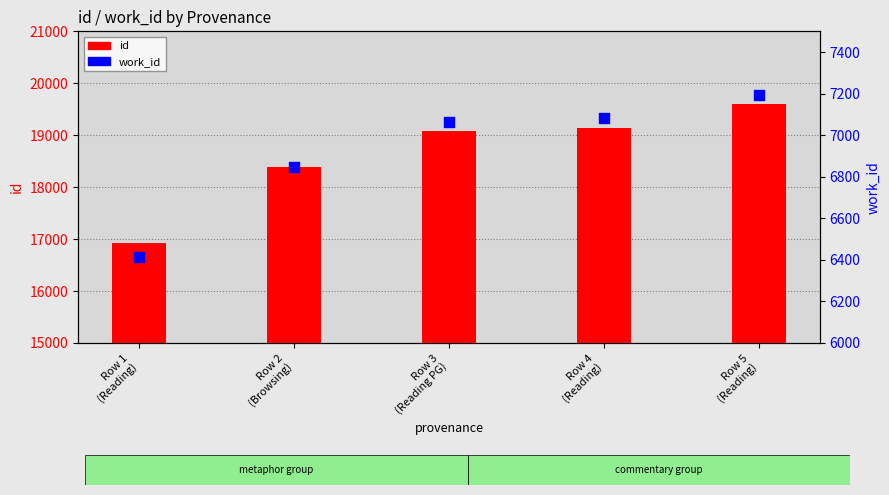

Which series has the largest Y range (max minus min)?

id